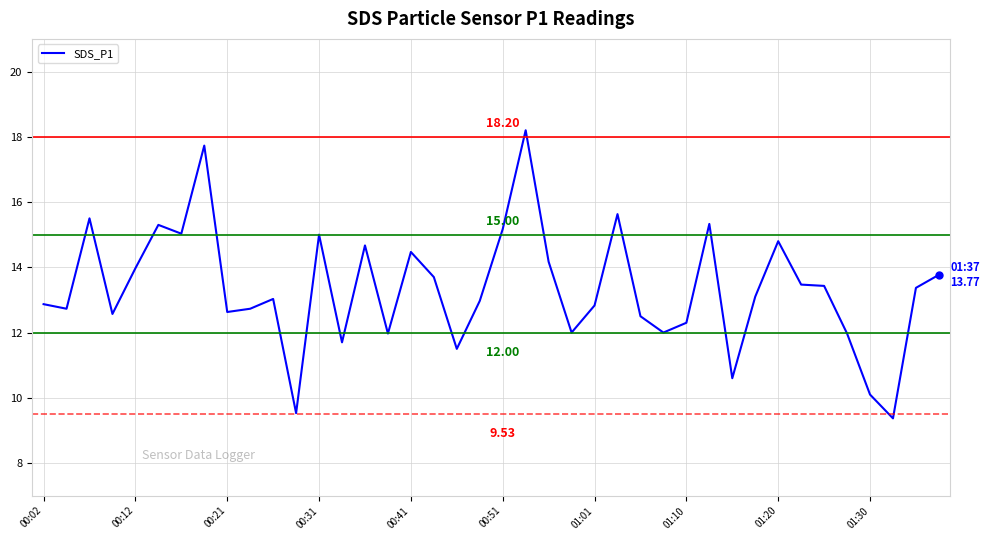

How many lines are shown in the chart?

1